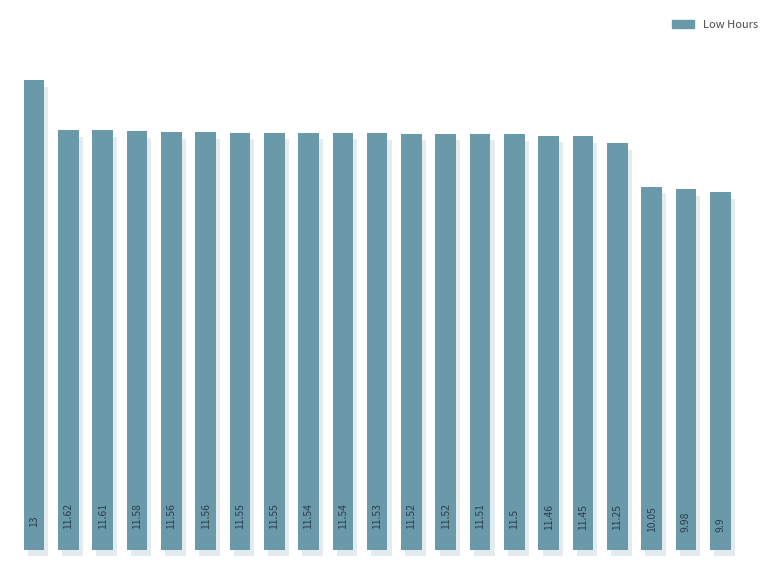

Are the bars grouped side by side (vs. stacked)?

No